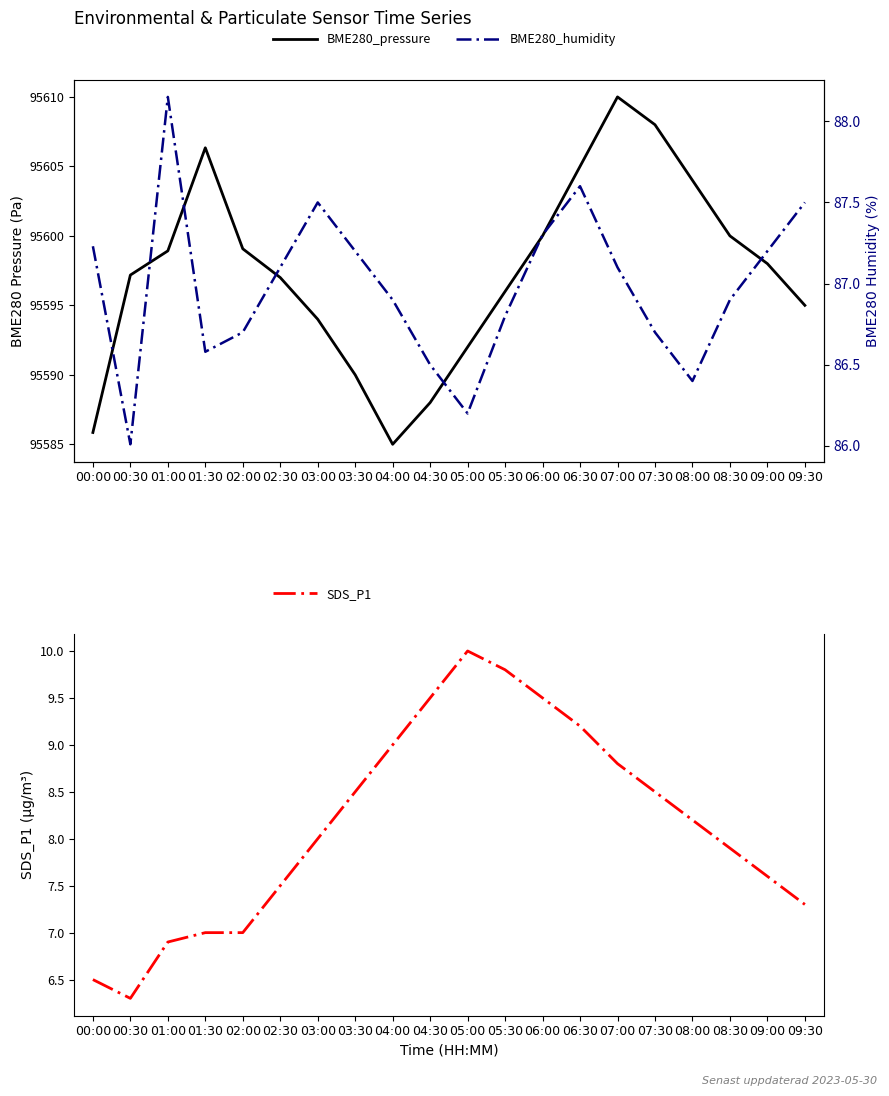

List the series in order of their peak value, lowest first.

SDS_P1, BME280_humidity, BME280_pressure